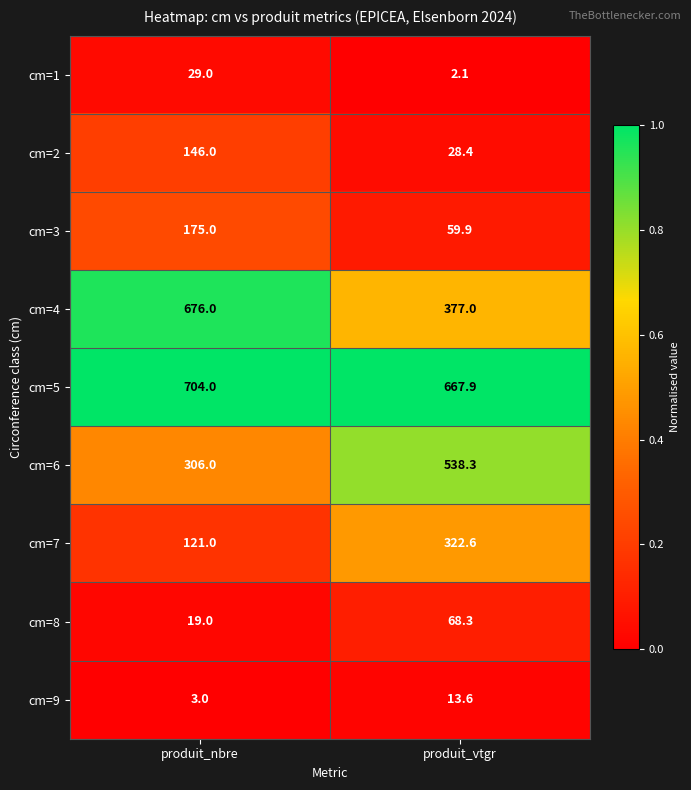

Count the number of data series in this chart.

9